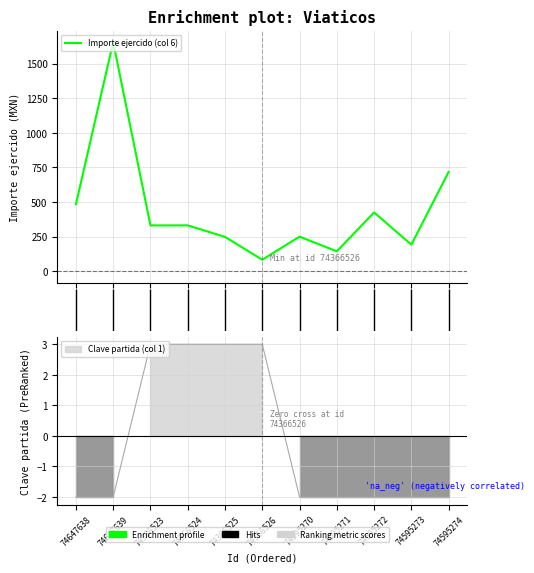

List the series in order of their overall mean, lowest first.

Clave partida (col 1), Importe ejercido (col 6)